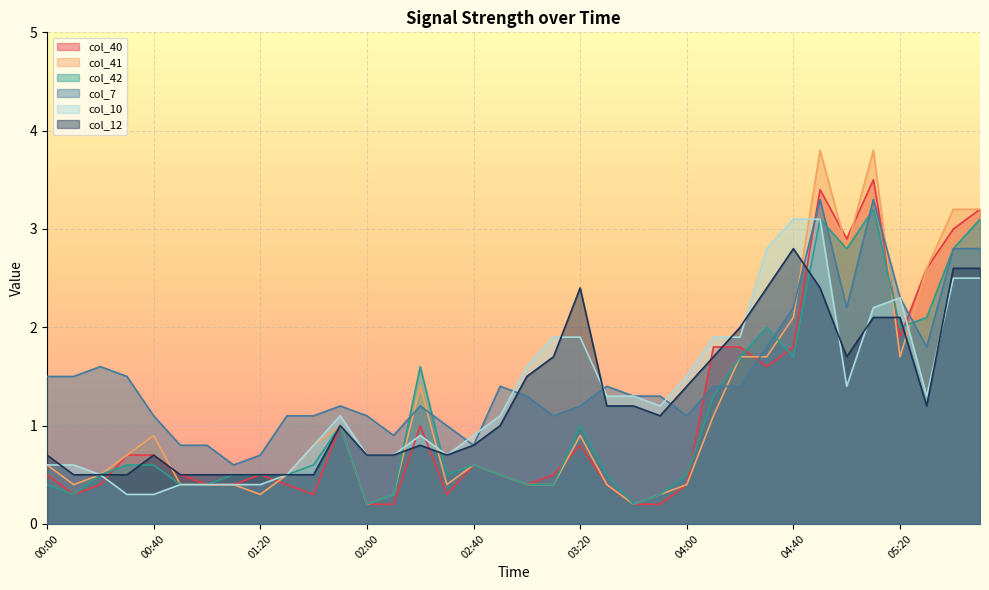

Rank the series by their maximum value, from lowest to highest.

col_12, col_10, col_42, col_7, col_40, col_41